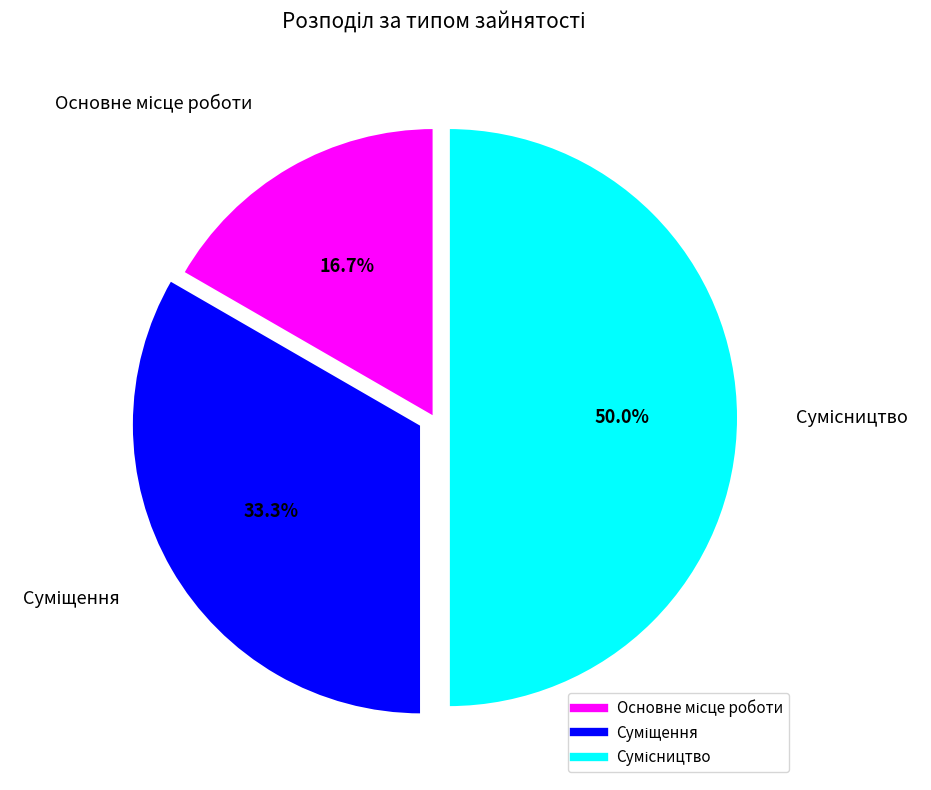

How many slices are in this pie chart?

3